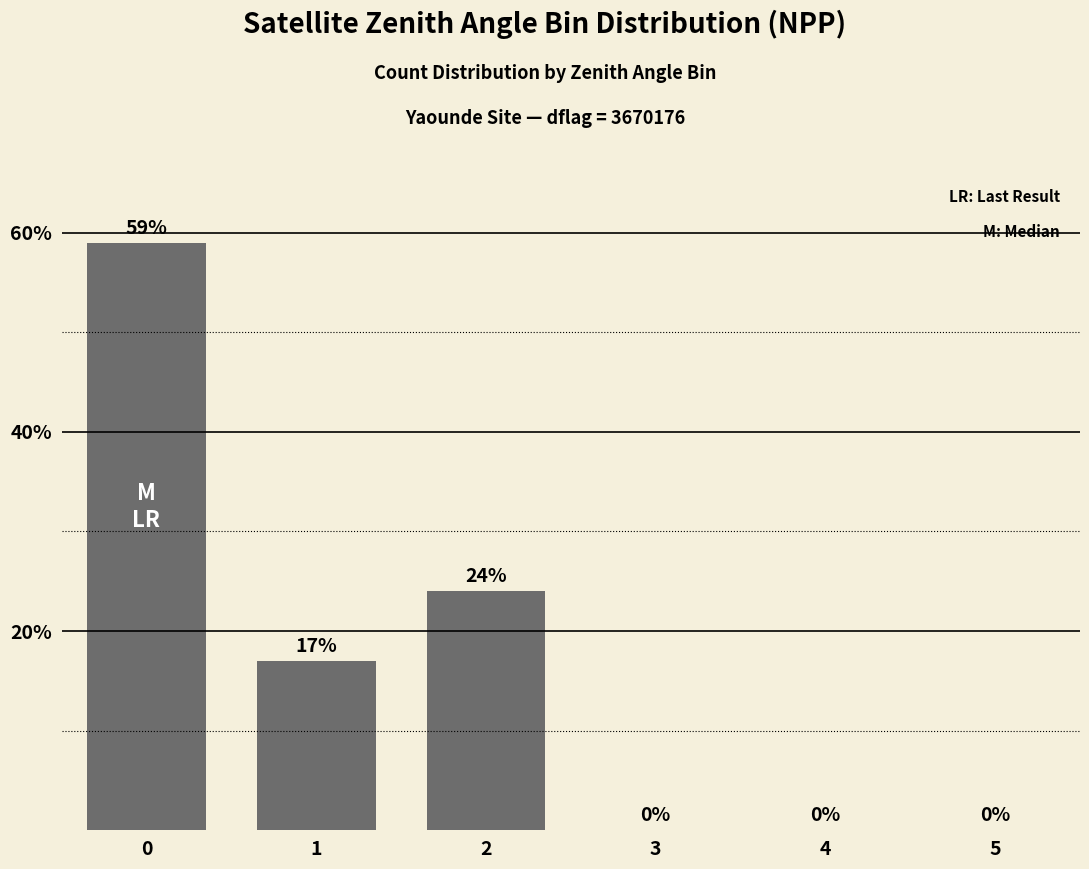

What is the sum of the values at 4 and 2?

24